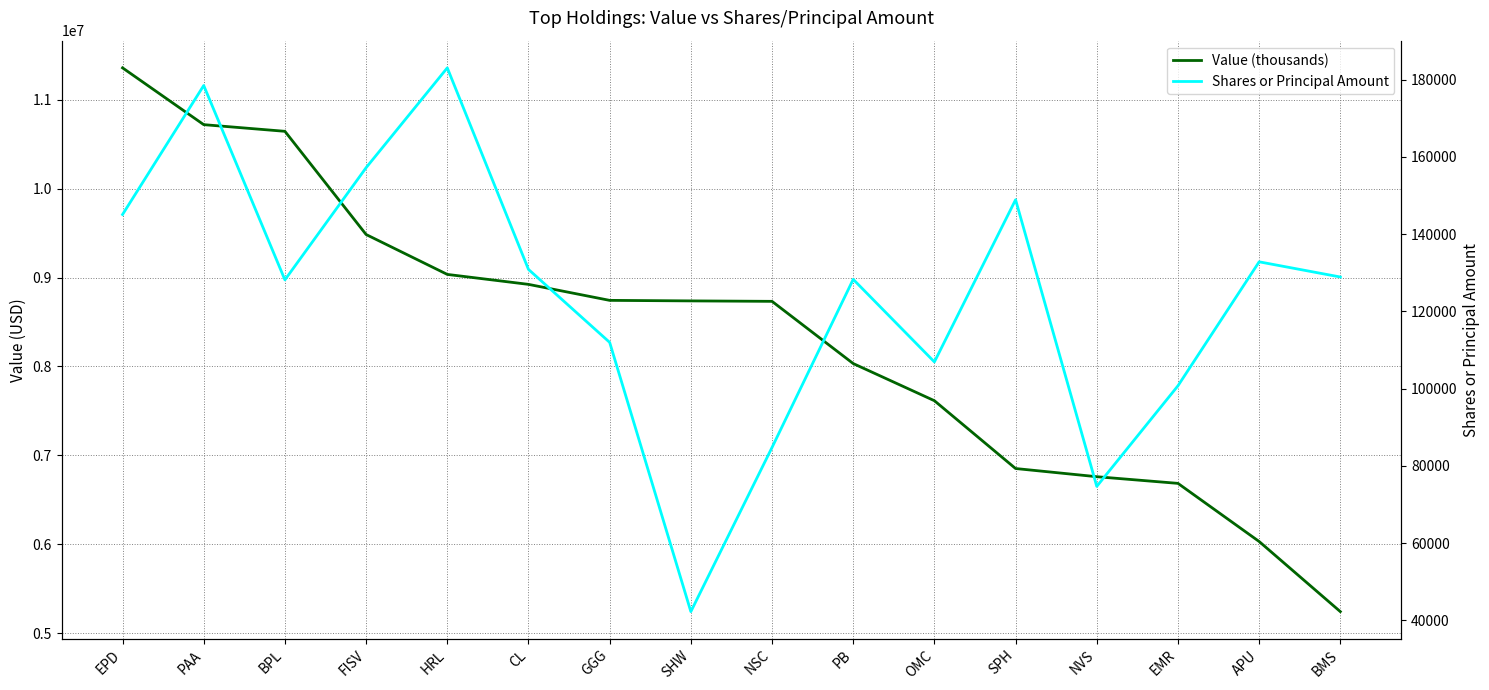

What is the difference between the Value (thousands) values at NVS and BPL?

3886000